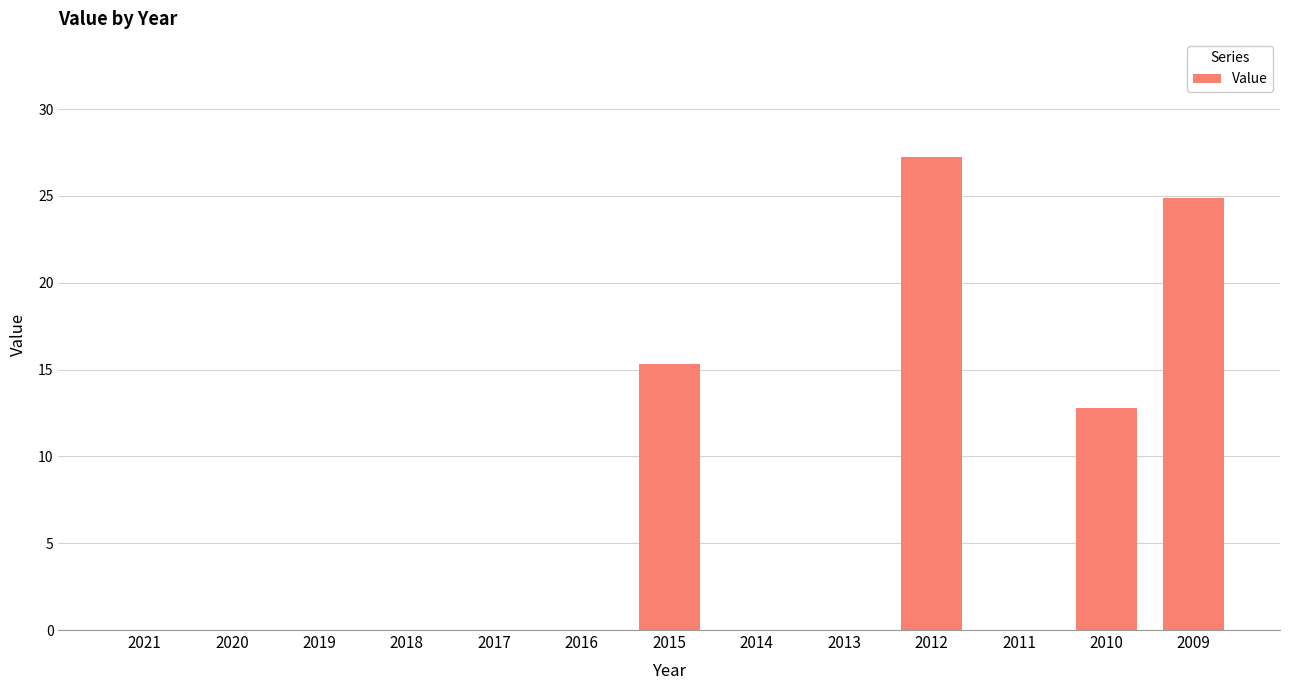

At which label is the value closest to 13?

2010